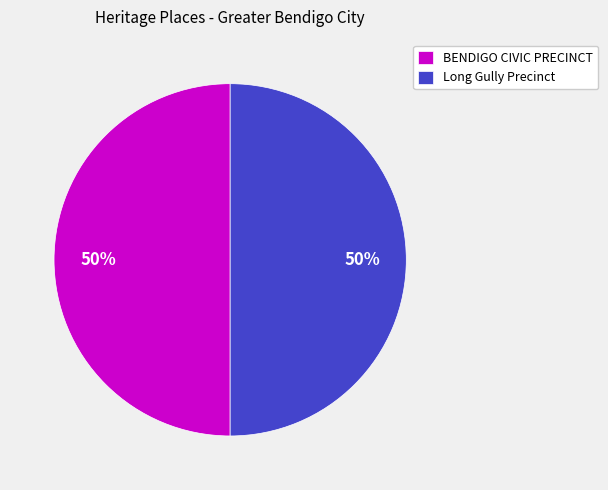

Is it true that BENDIGO CIVIC PRECINCT is 50% of the pie?

True